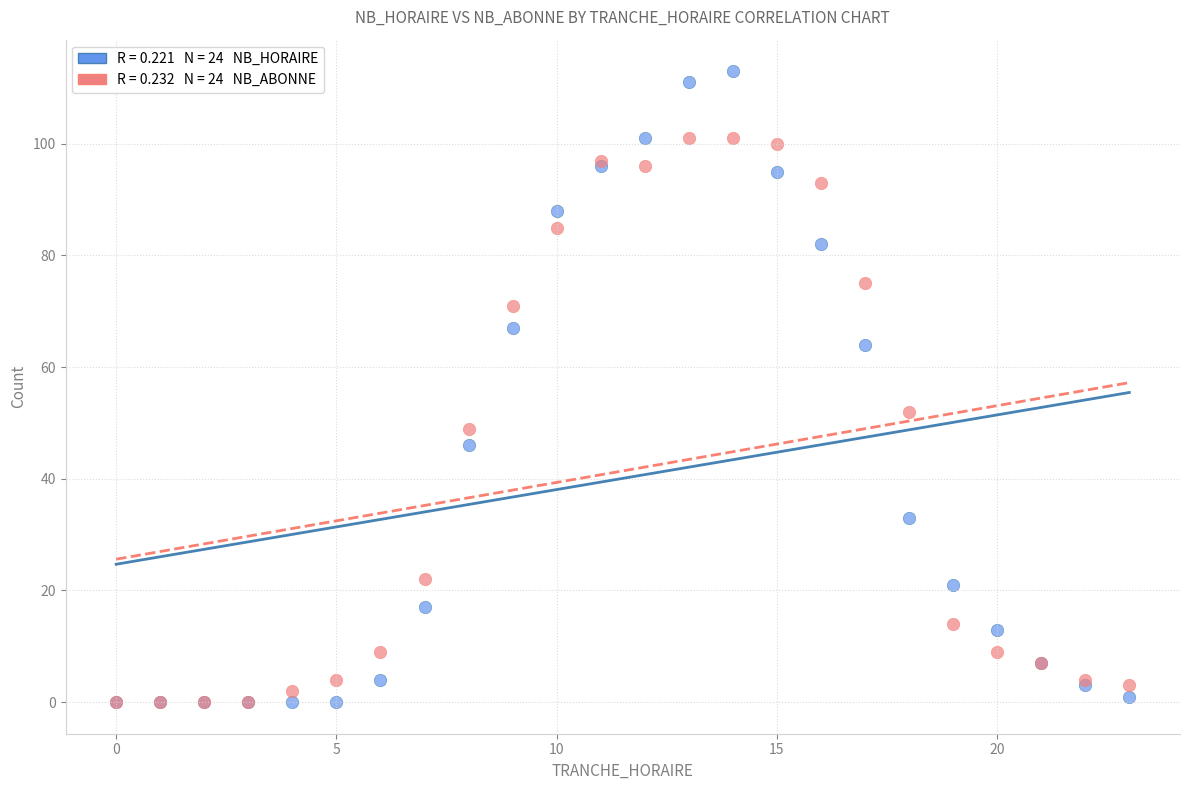

Across all series, what Y value is closest to 56?

52